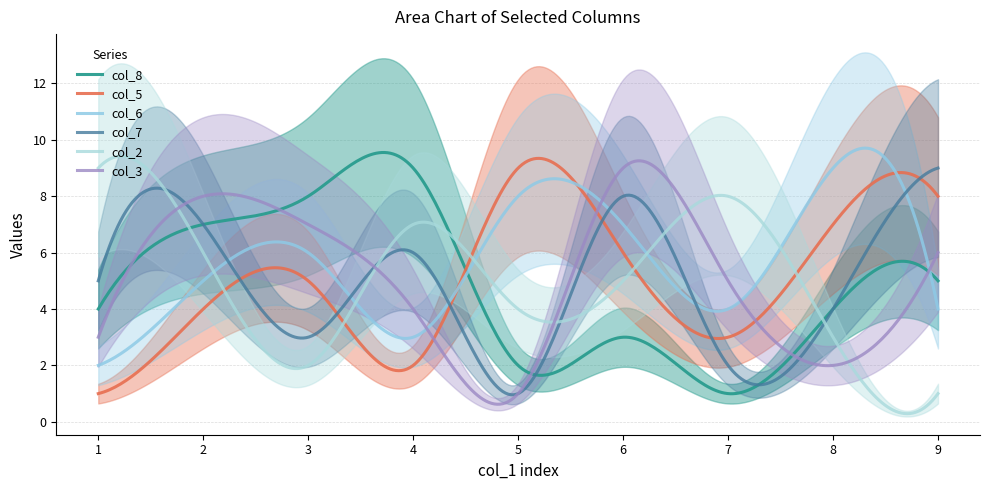

Reading left to right, extract all data points from this chart.

col_8: 4	7	8	9	2	3	1	4	5
col_5: 1	4	5	2	9	6	3	7	8
col_6: 2	5	6	3	8	7	4	9	4
col_7: 5	7	3	6	1	8	2	4	9
col_2: 9	6	2	7	4	5	8	3	1
col_3: 3	8	7	4	1	9	5	2	6